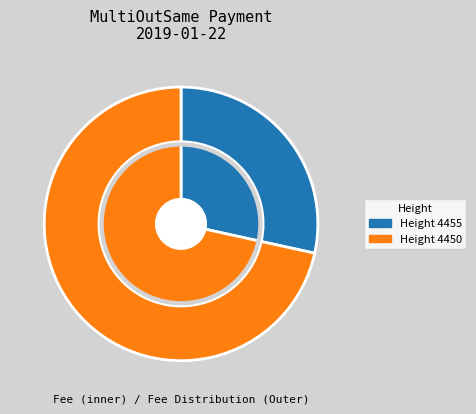

Rank the categories by value from lowest to highest.

4455, 4450